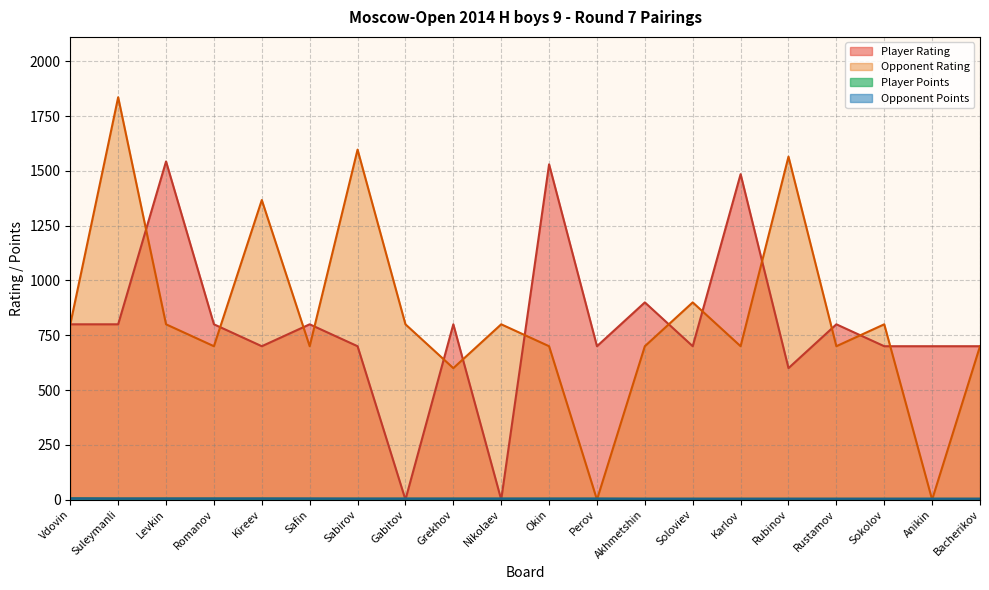

What is the average value of the Opponent Rating series?

838.2